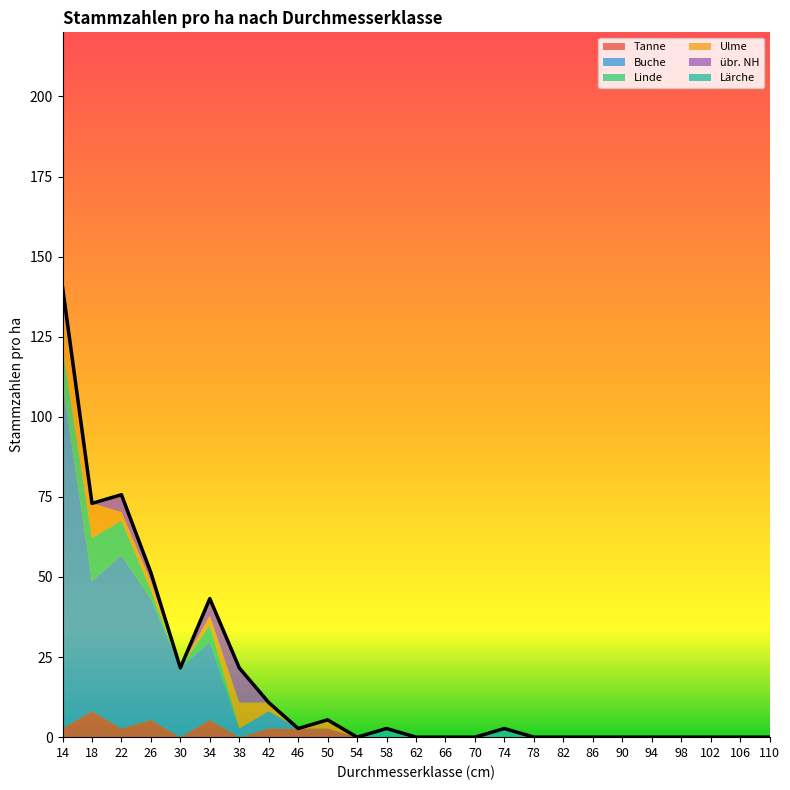

True or false: Linde and Buche intersect in this chart.

False